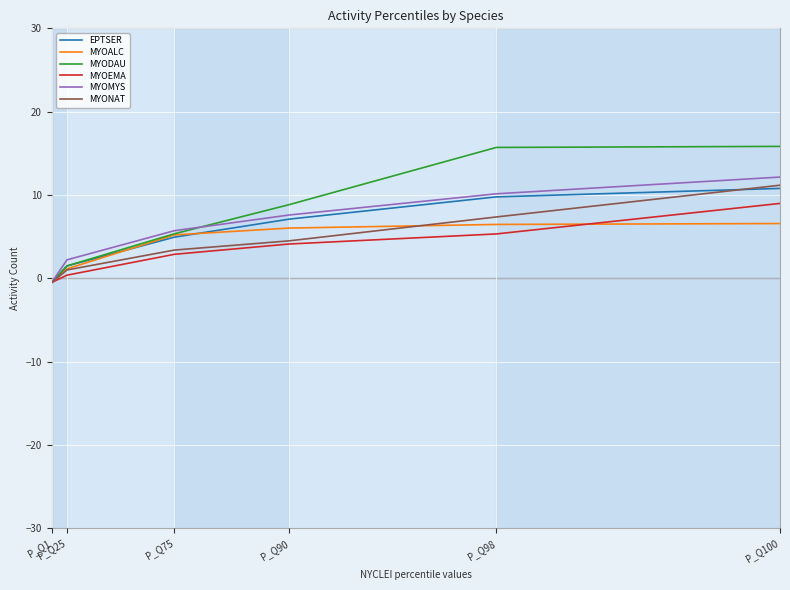

What is the greatest value displayed?

15.8